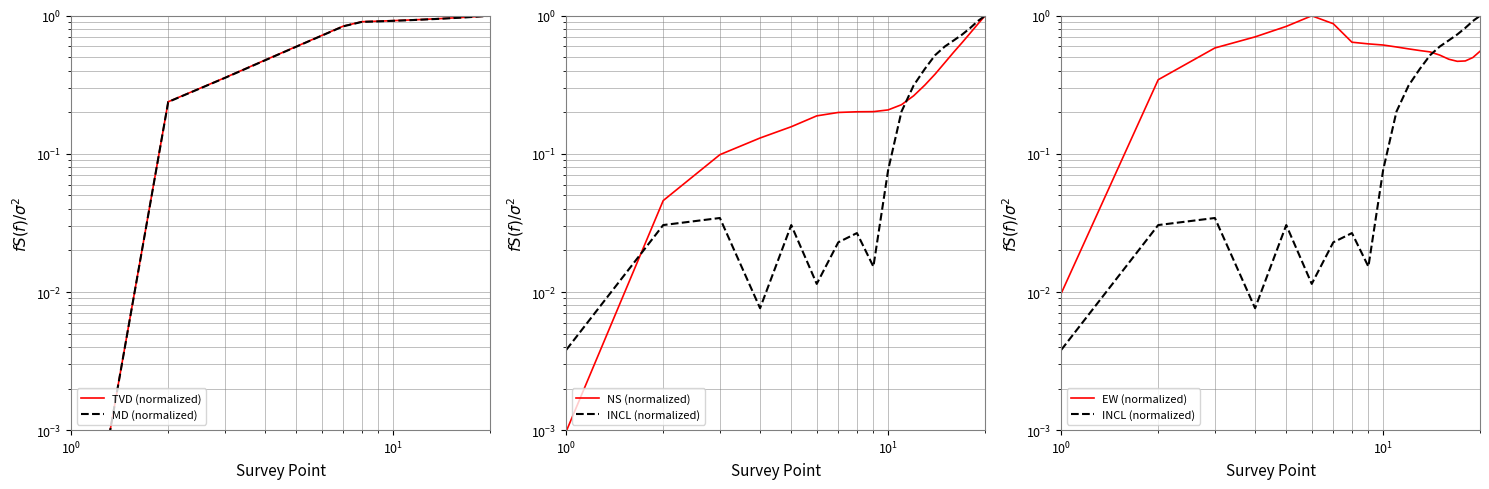

How many data points does each series have?

20